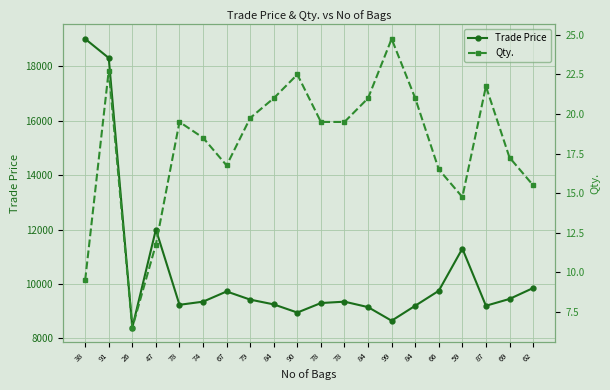

Between 26 and 59, which series saw the biggest shift?

Trade Price